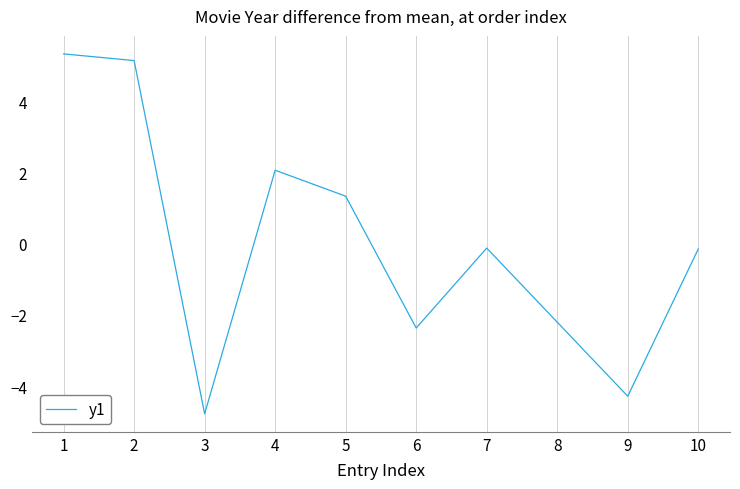

What is the approximate value at 6?

-2.4